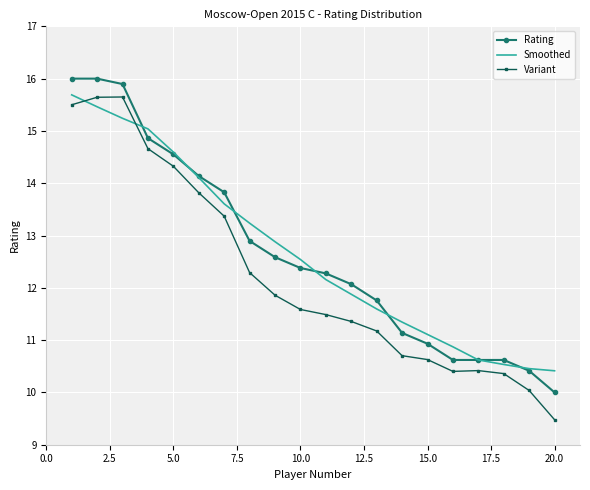

What is the minimum value shown in the chart?

9.5